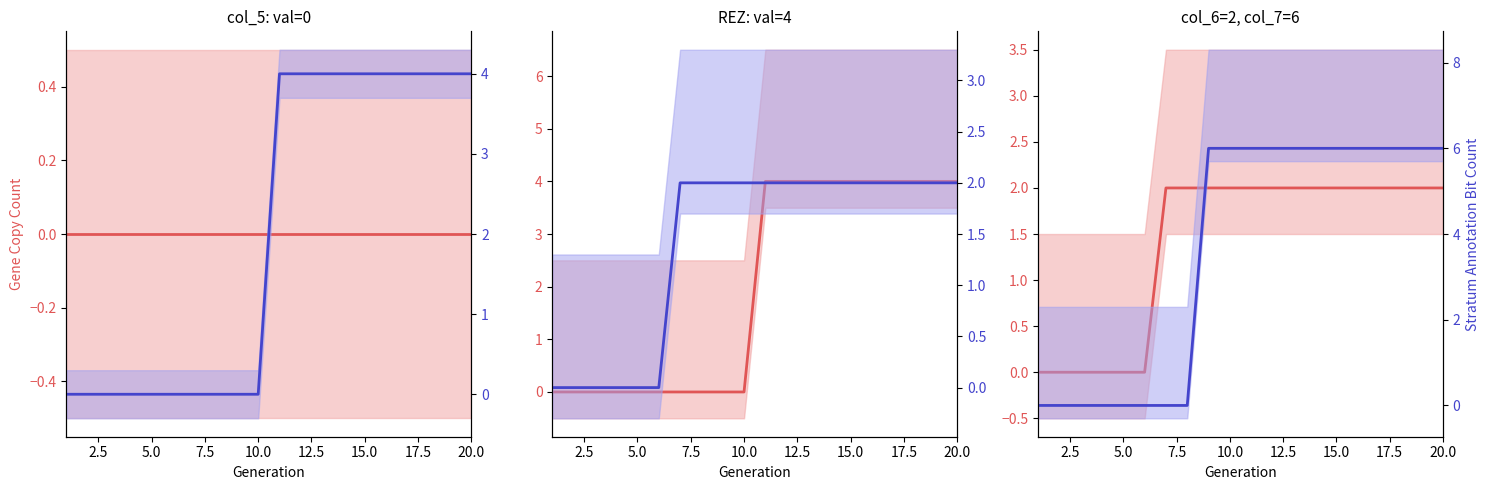

Which series has the largest total across all categories?

Annotation Bit Count